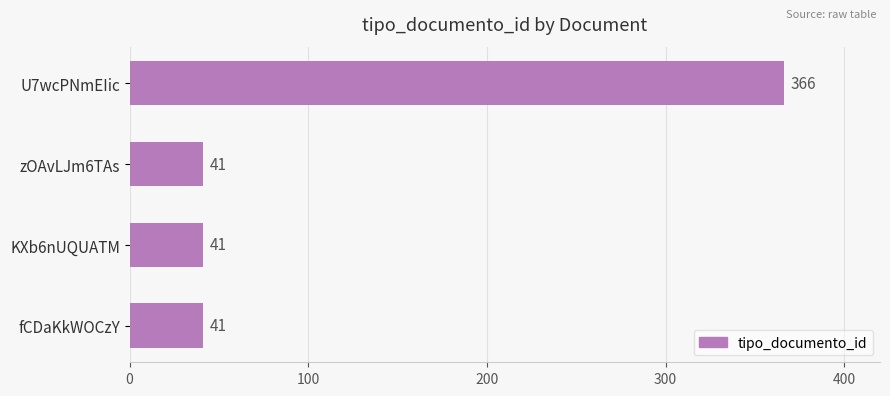

Count the number of values greater than 41.

1